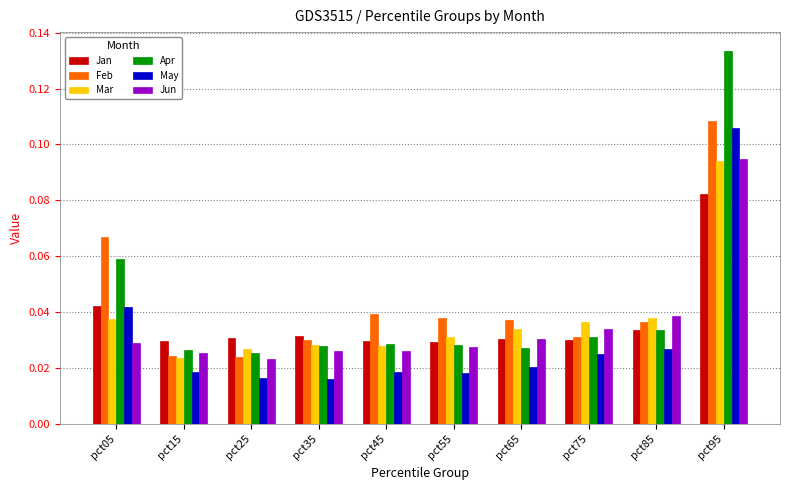

At which category is the sum across all series the highest?

pct95